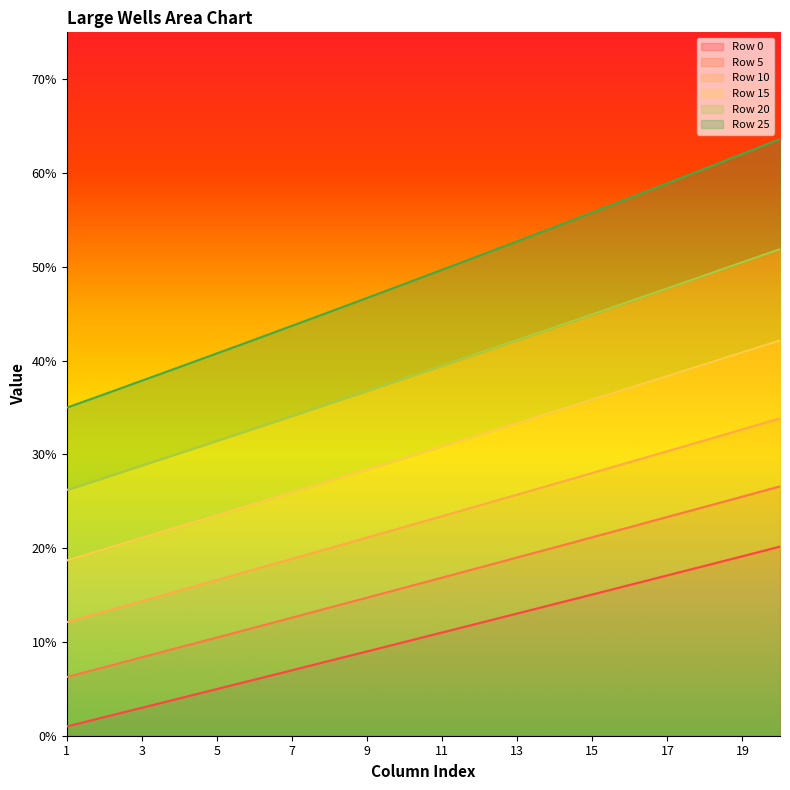

True or false: Row 5 and Row 10 intersect in this chart.

False